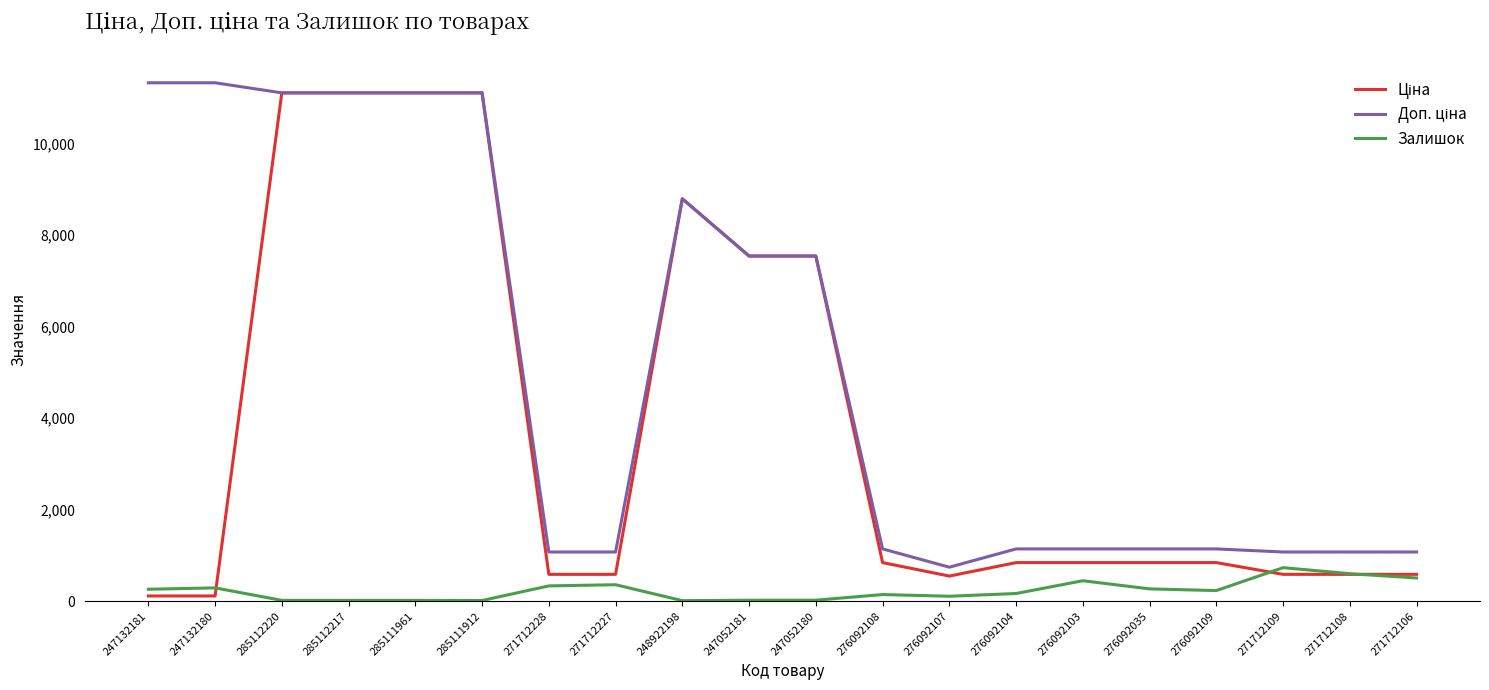

Is it true that Залишок equals 359.0 at 271712227?

True